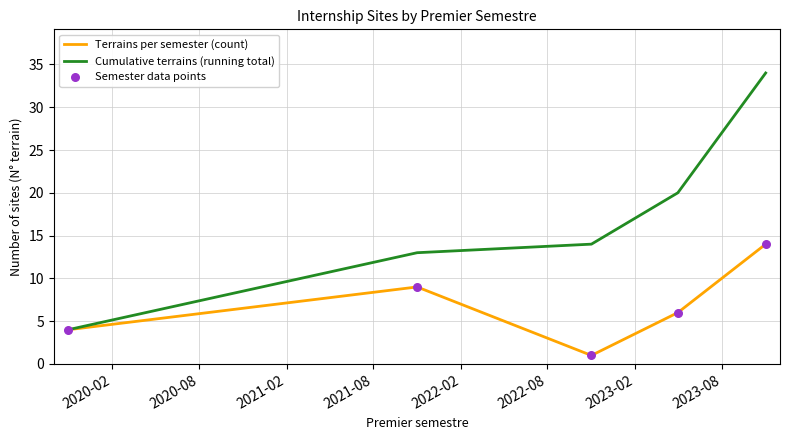

Which series has the largest total across all categories?

Cumulative terrains (running total)